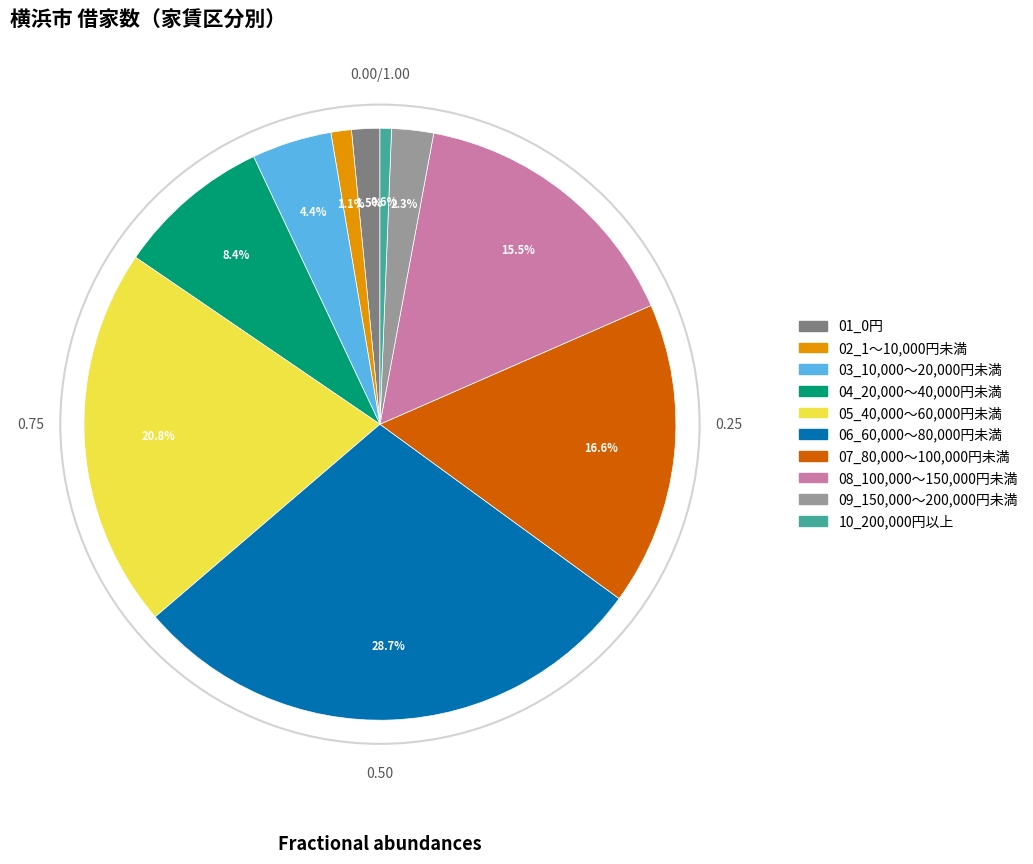

True or false: 06_60,000～80,000円未満 accounts for 29% of the total.

True